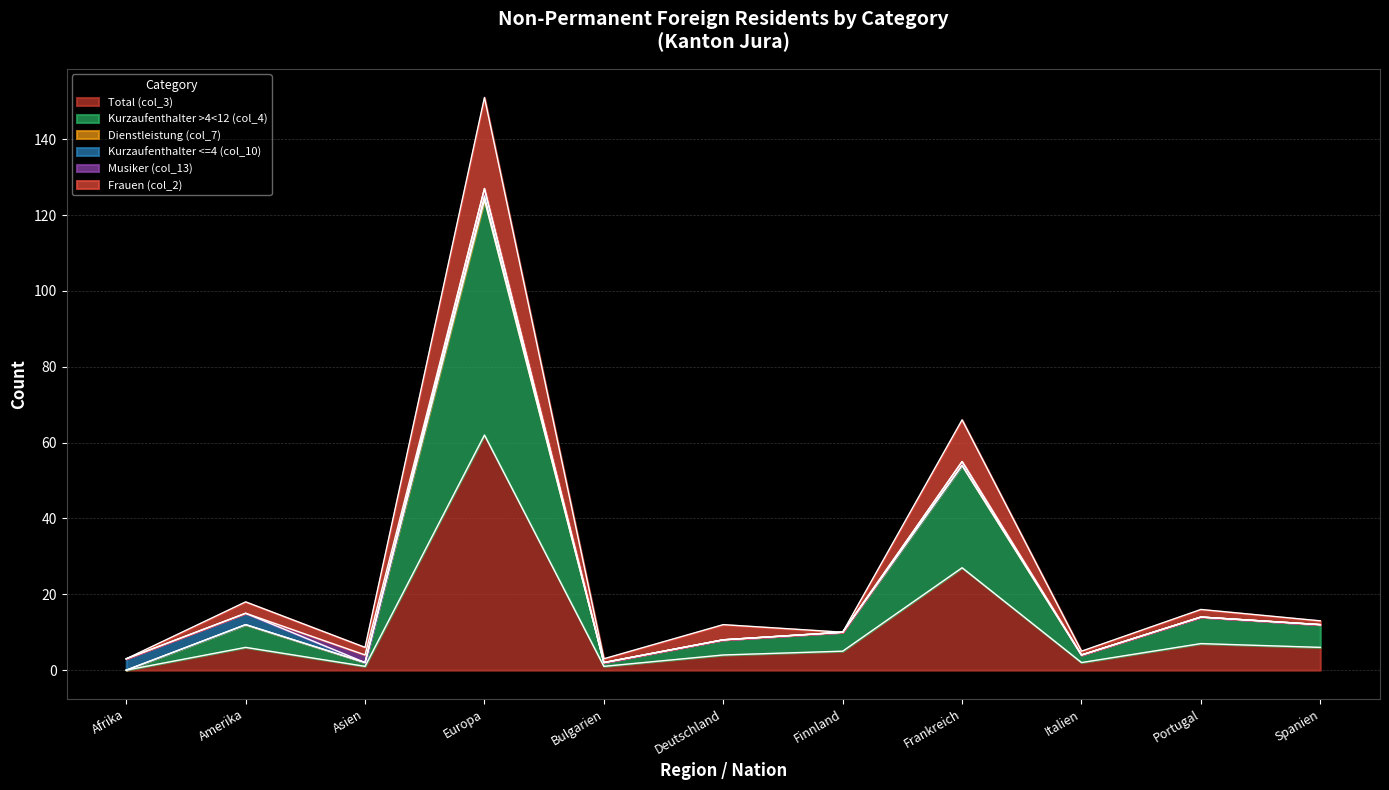

Which category has the lowest value in the Kurzaufenthalter >4<12 (col_4) series?

Afrika